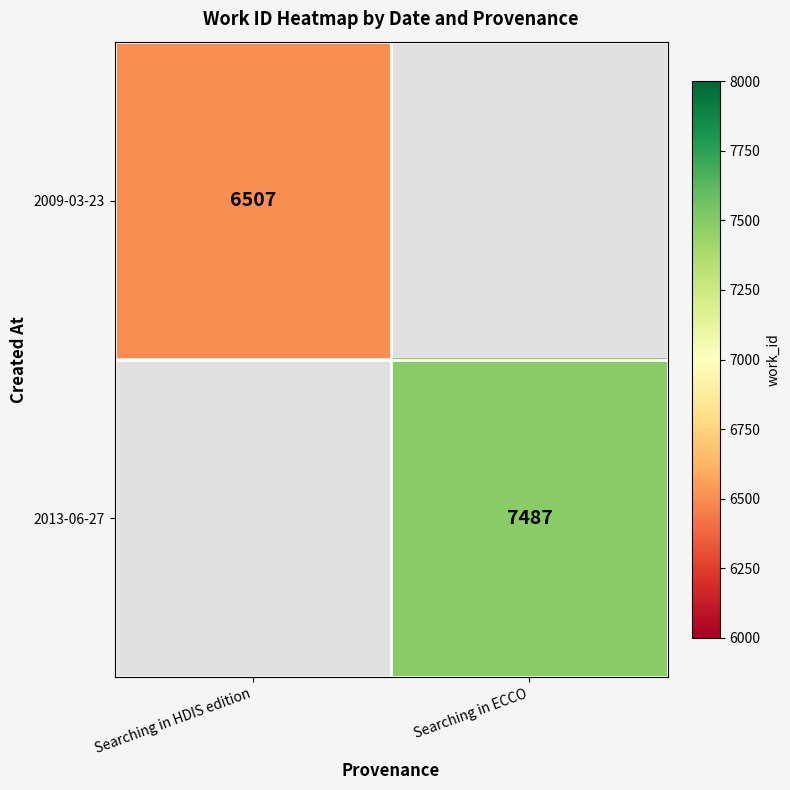

The value of 2013-06-27 at Searching in ECCO is 7487. True or false?

True